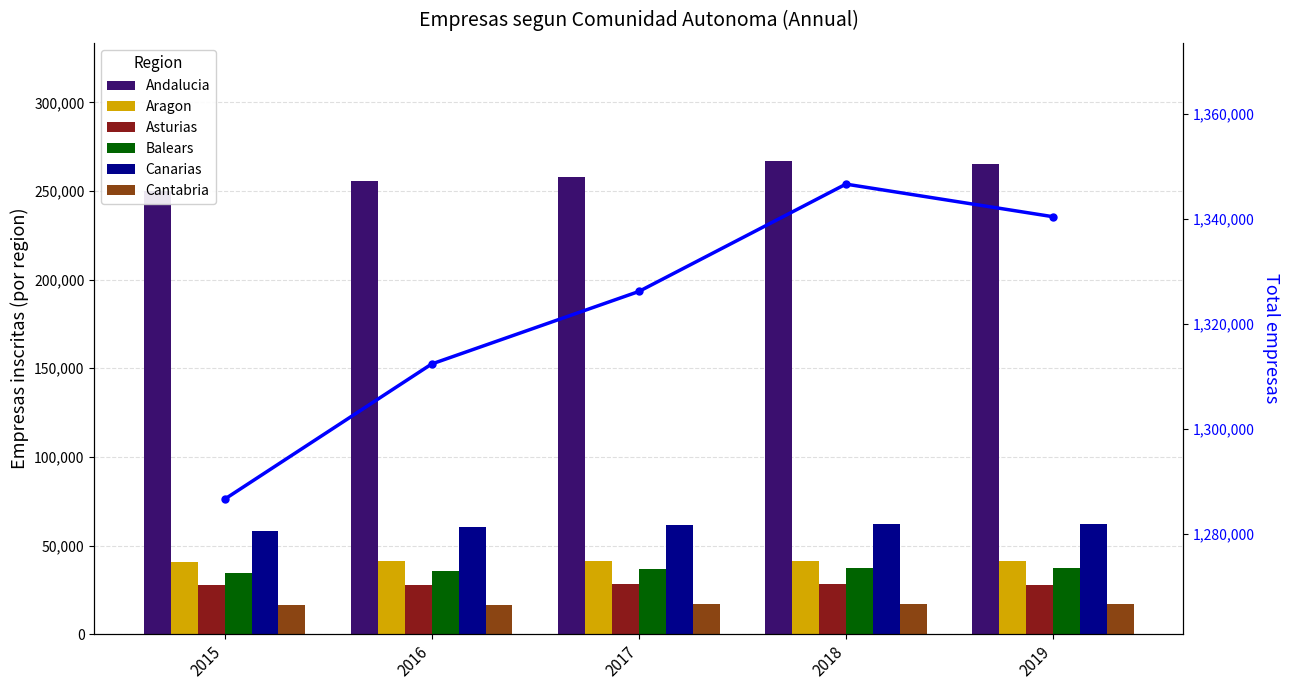

How many data points in Andalucia are less than 257875?

2